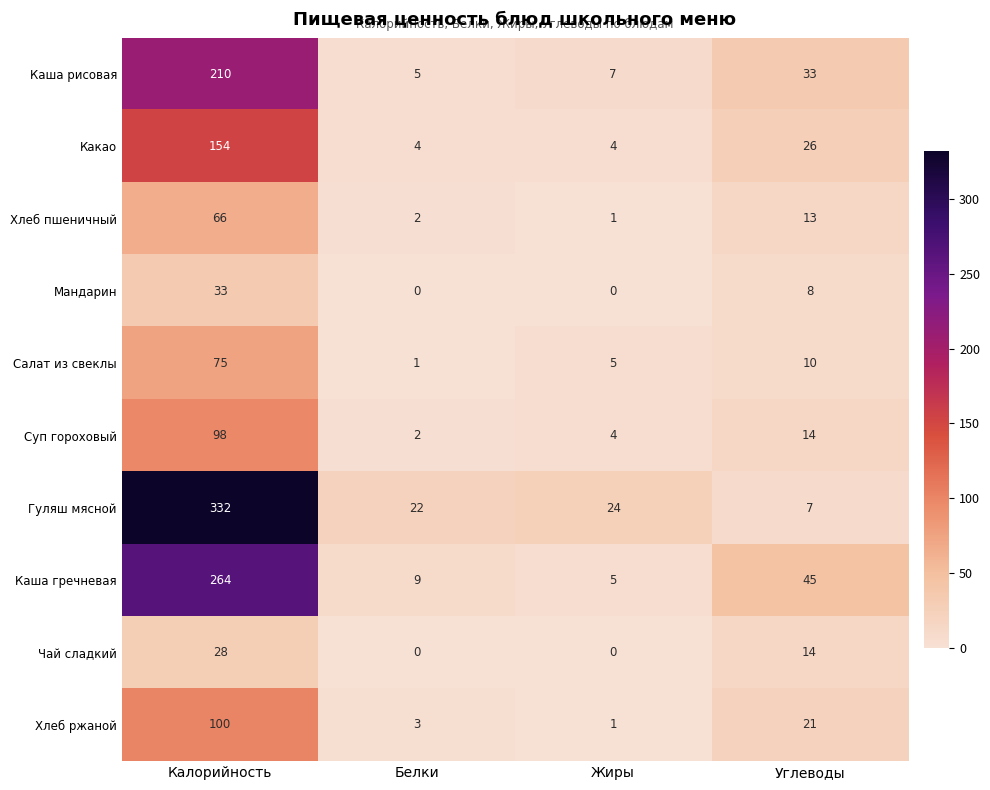

At how many categories does at least one series exceed 193?

1